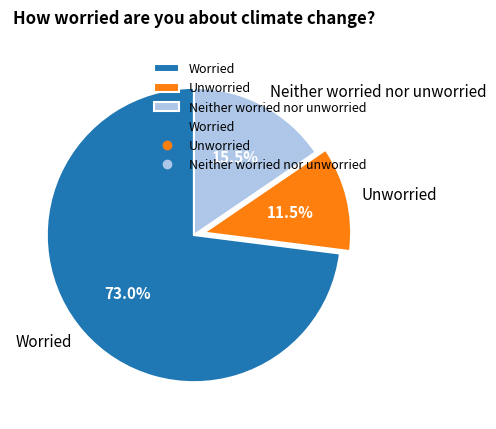

How many segments does this pie chart have?

3